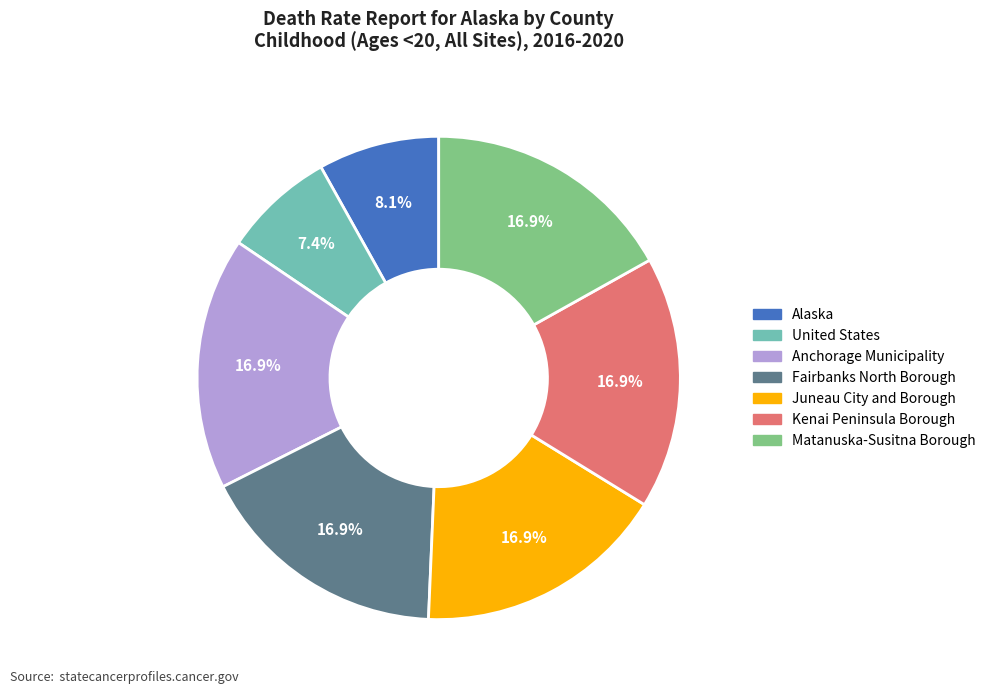

How many slices are in this pie chart?

7